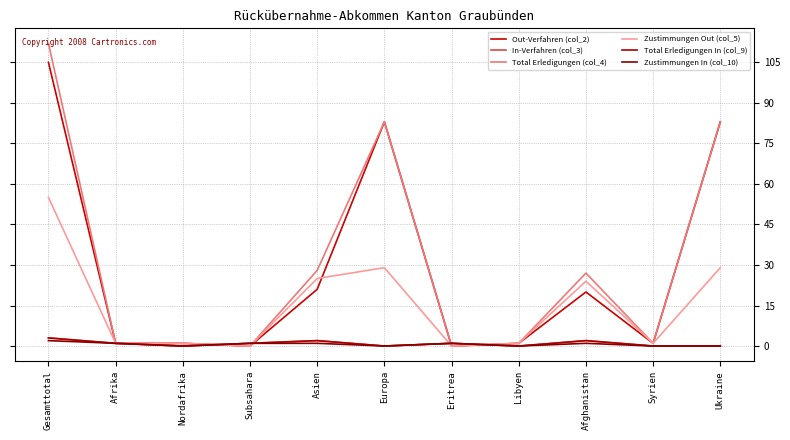

What is the label of the 9th point from the left?

Afghanistan